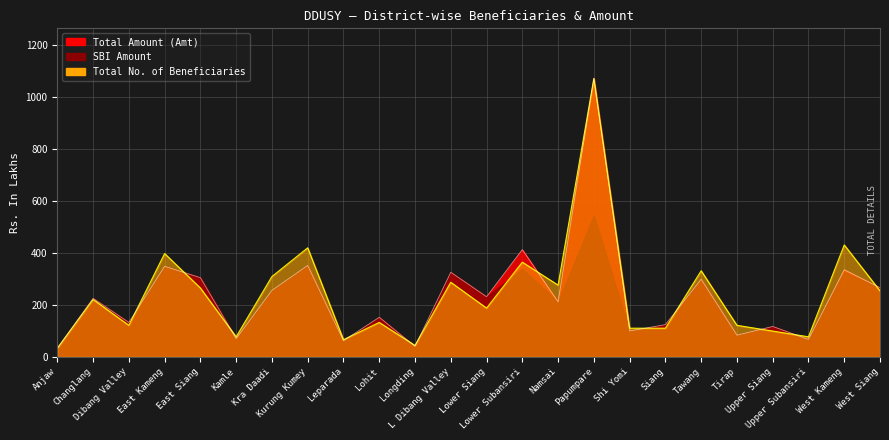

How many values in the Total No. of Beneficiaries series are below 220?

12